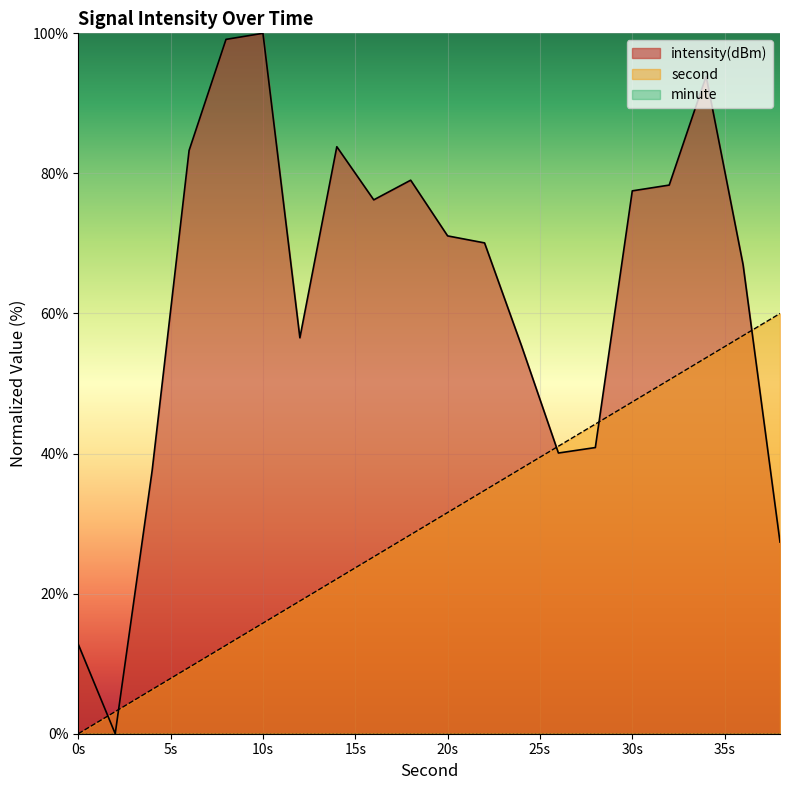

How many lines are shown in the chart?

3